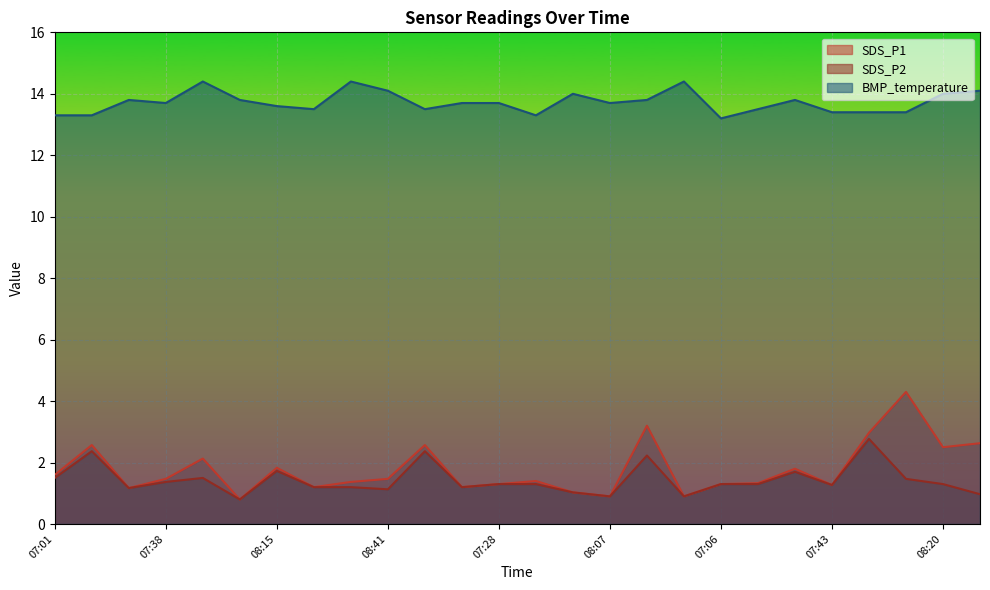

What is the minimum value shown in the chart?

0.8